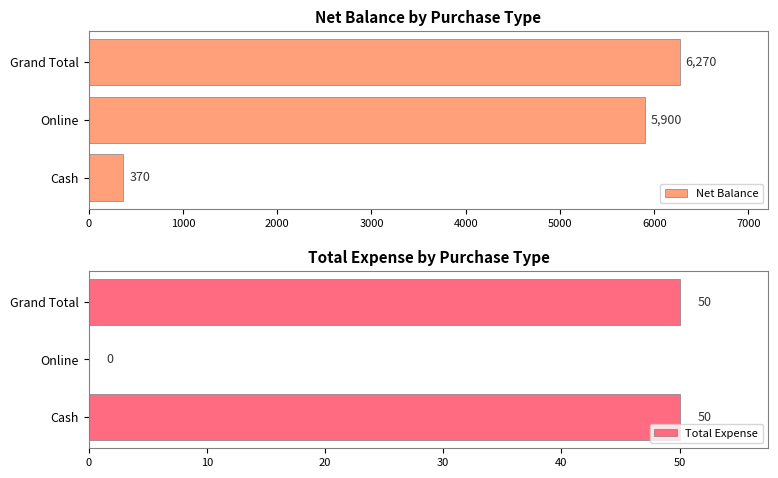

Reading left to right, list all the values displayed in this chart.

Net Balance: 370	5900	6270
Total Expense: 50	0	50